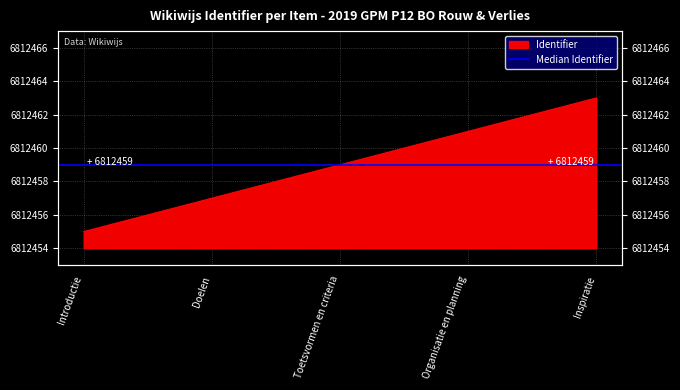

How many lines are shown in the chart?

1